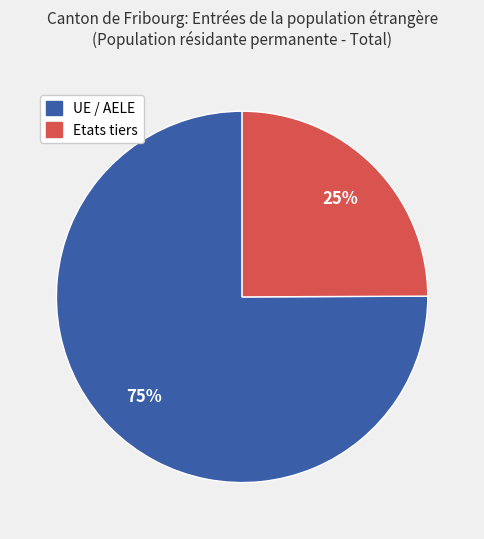

Do Etats tiers and UE / AELE together represent more than half of the pie?

Yes